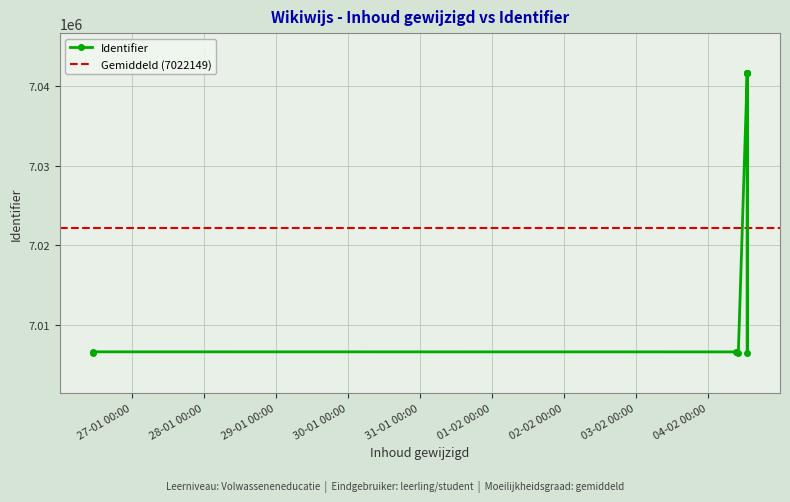

What is the label of the 1st point from the right?

2022-02-04 09:09:54